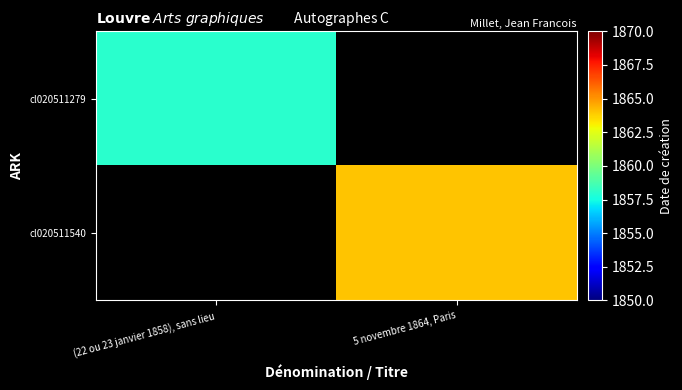

At how many categories does at least one series exceed 1861?

1